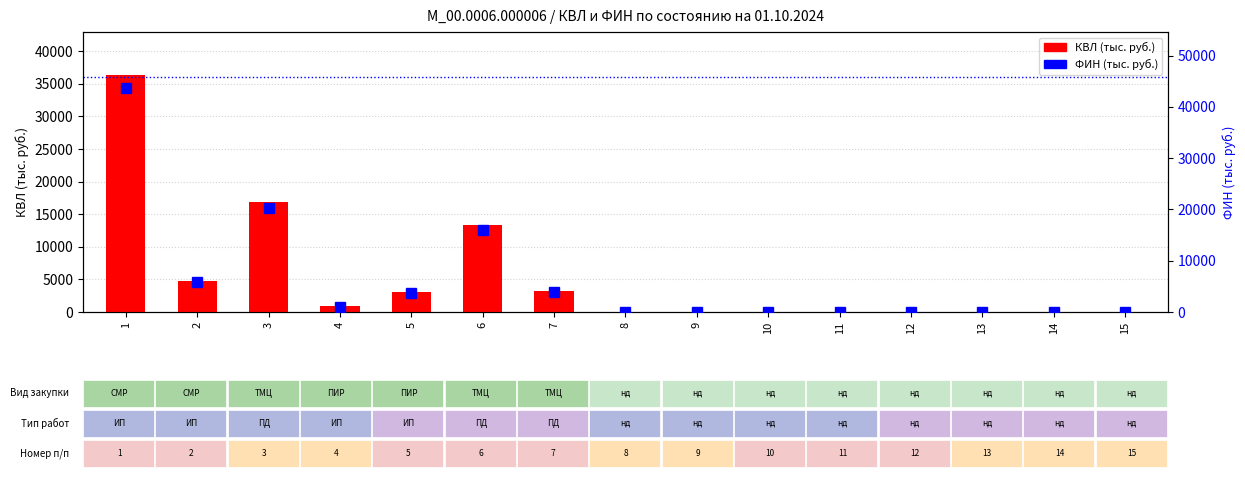

Where is КВЛ (тыс. руб.) nearest to the value 18193?

3